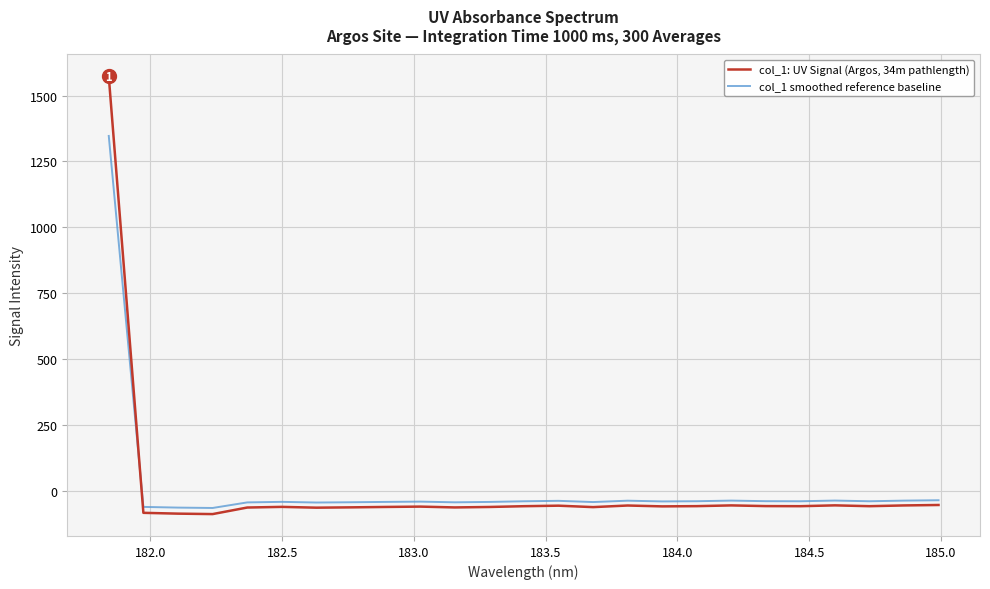

What is the maximum value shown in the chart?

1572.7